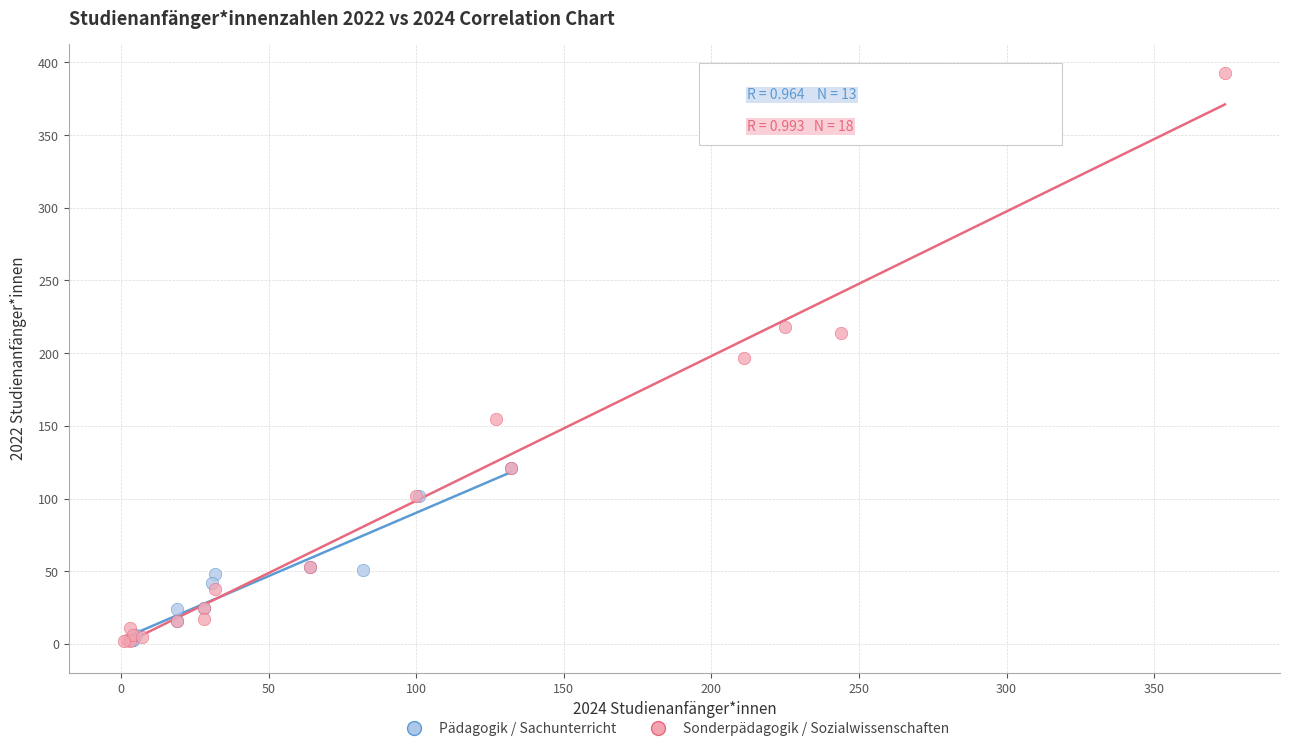

Which series has the widest spread of Y values?

Sonderpädagogik / Sozialwissenschaften